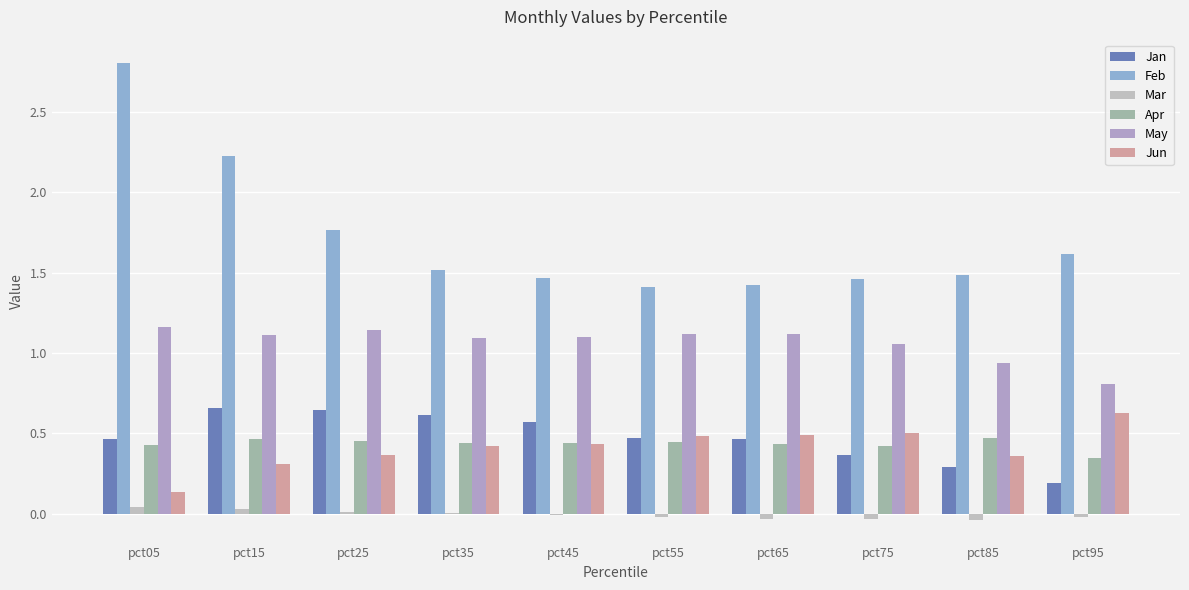

Reading right to left, what are all the values shown in this chart?

Jan: 0.2	0.3	0.4	0.5	0.5	0.6	0.6	0.6	0.7	0.5
Feb: 1.6	1.5	1.5	1.4	1.4	1.5	1.5	1.8	2.2	2.8
Mar: -0.0	-0.0	-0.0	-0.0	-0.0	-0.0	0.0	0.0	0.0	0.0
Apr: 0.3	0.5	0.4	0.4	0.4	0.4	0.4	0.5	0.5	0.4
May: 0.8	0.9	1.1	1.1	1.1	1.1	1.1	1.1	1.1	1.2
Jun: 0.6	0.4	0.5	0.5	0.5	0.4	0.4	0.4	0.3	0.1